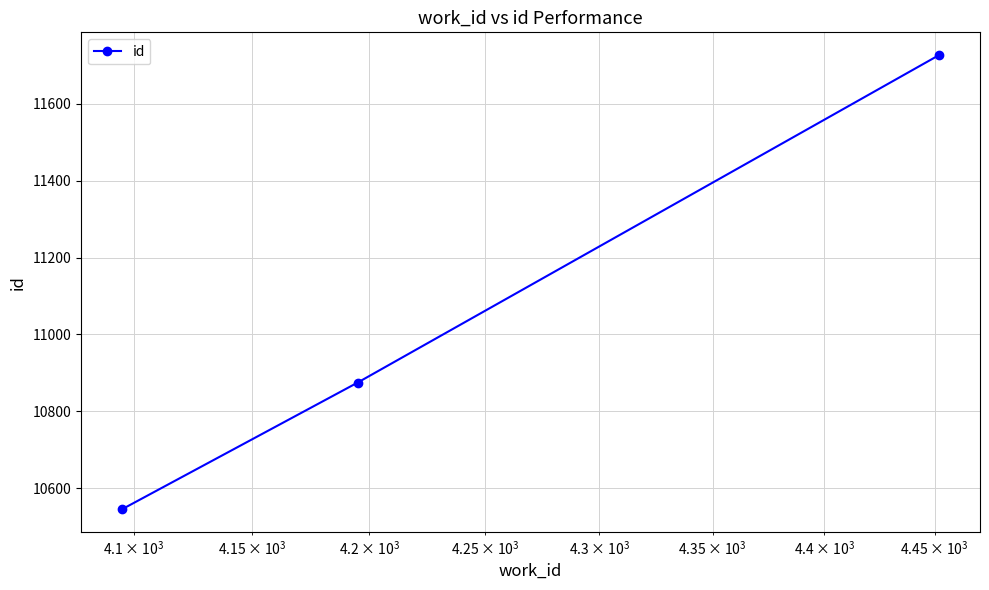

What is the average value?

11049